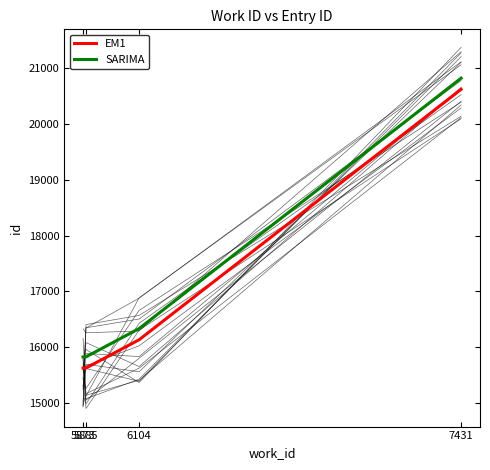

Which series changed the most between 5885 and 7431?

EM1